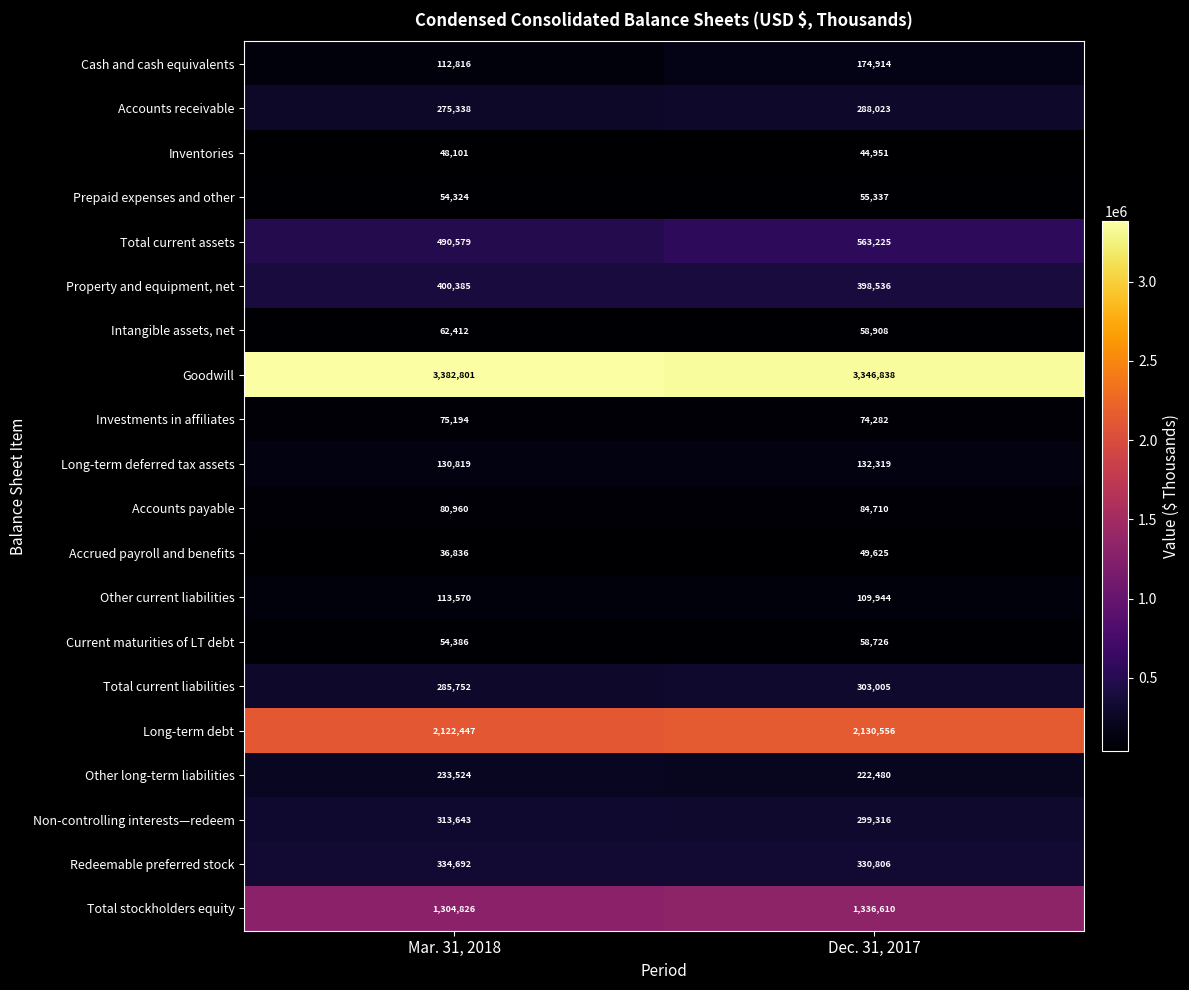

Read the Total current liabilities value at Dec. 31, 2017, to the nearest 50.

303000